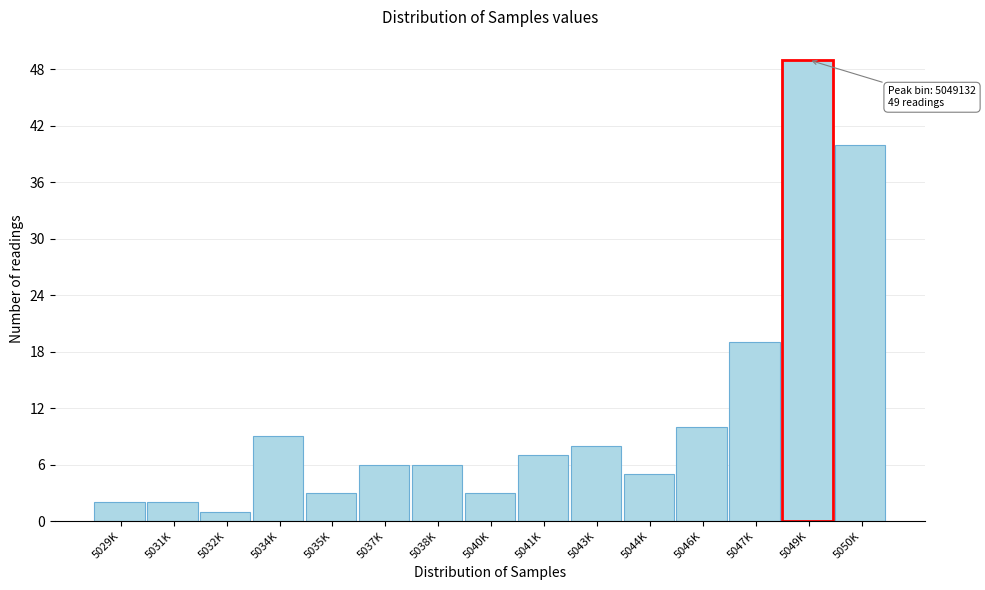

Reading left to right, transcribe all the data shown in this chart.

2	2	1	9	3	6	6	3	7	8	5	10	19	49	40